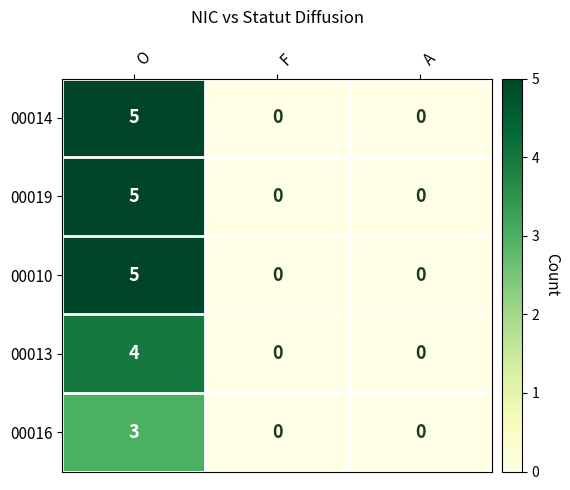

Is the value of 00014 at F greater than the value of 00016 at O?

No